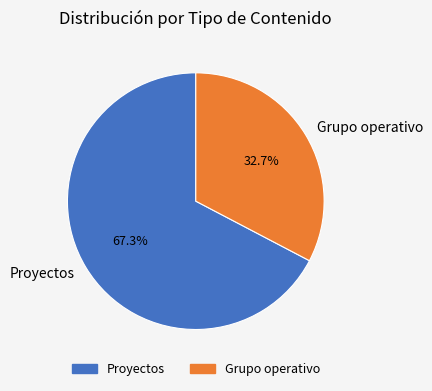

Combined, what portion of the pie is Proyectos and Grupo operativo?

100.0%